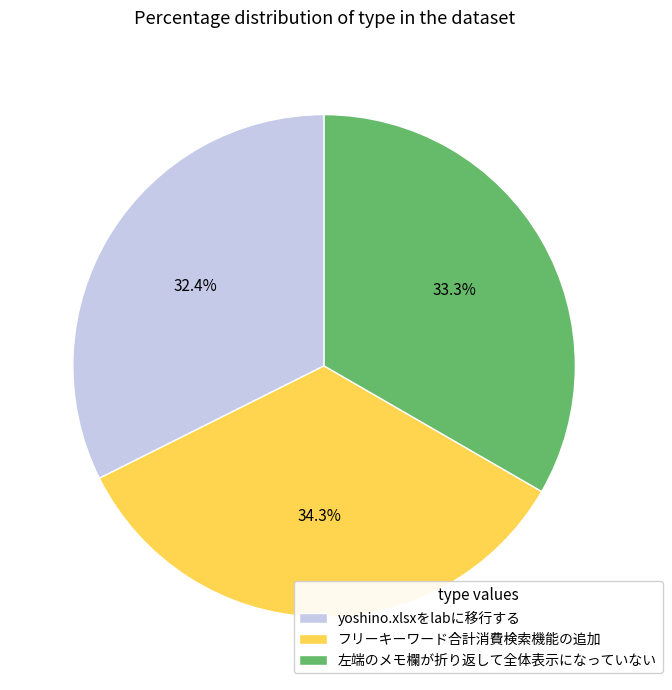

Rank the categories by value from highest to lowest.

フリーキーワード合計消費検索機能の追加, 左端のメモ欄が折り返して全体表示になっていない, yoshino.xlsxをlabに移行する